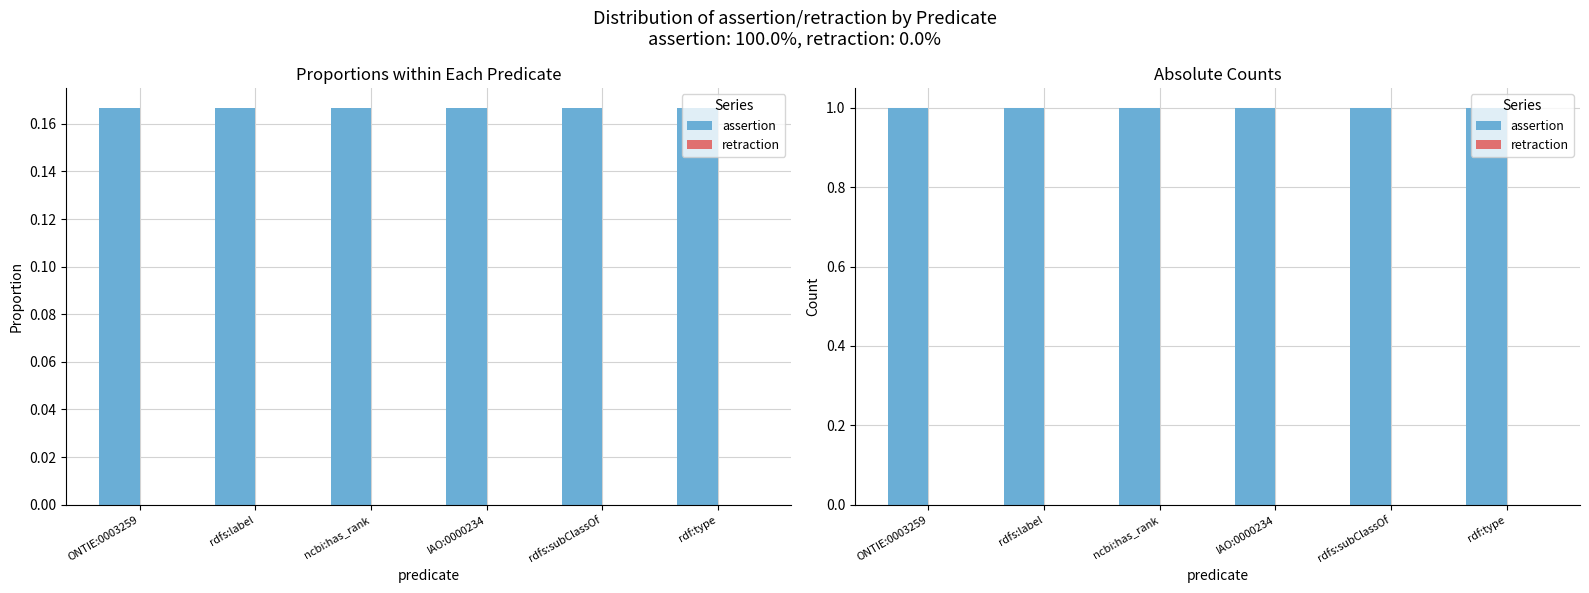

What is the lowest value of the assertion series?

1